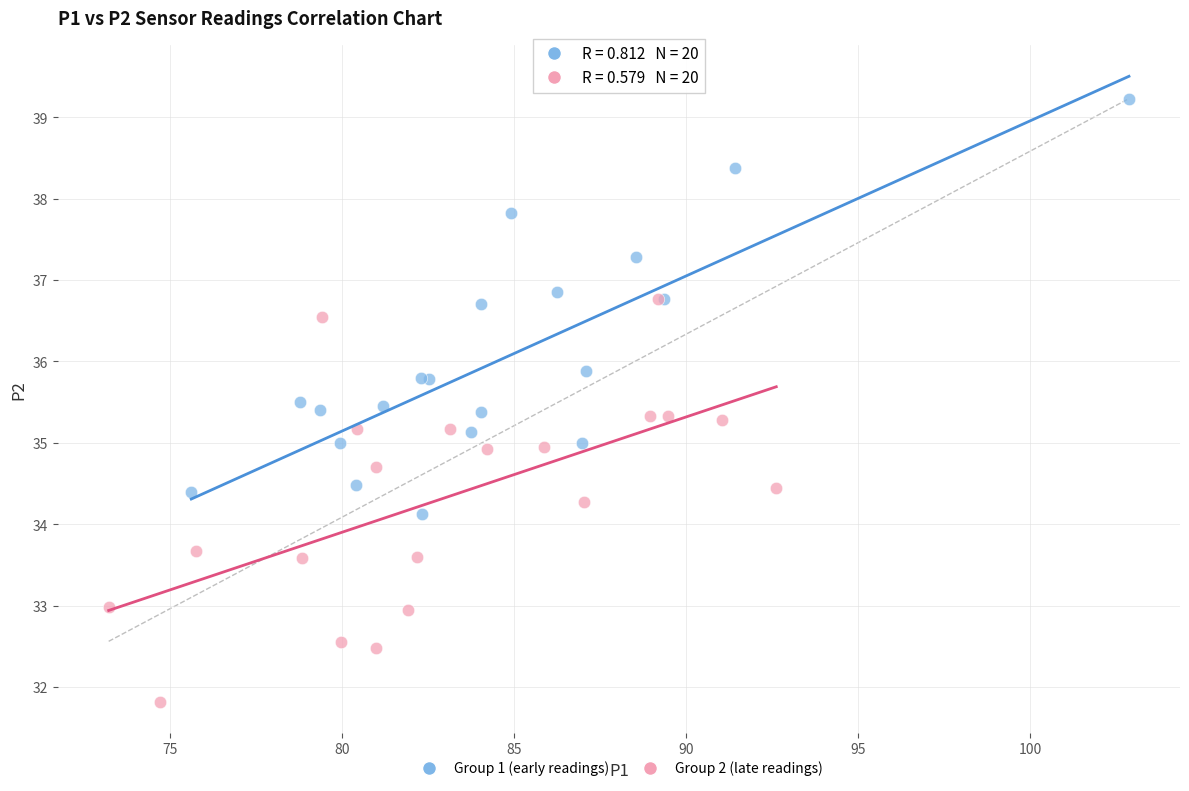

Which series reaches the maximum Y coordinate?

Group 1 (early readings)